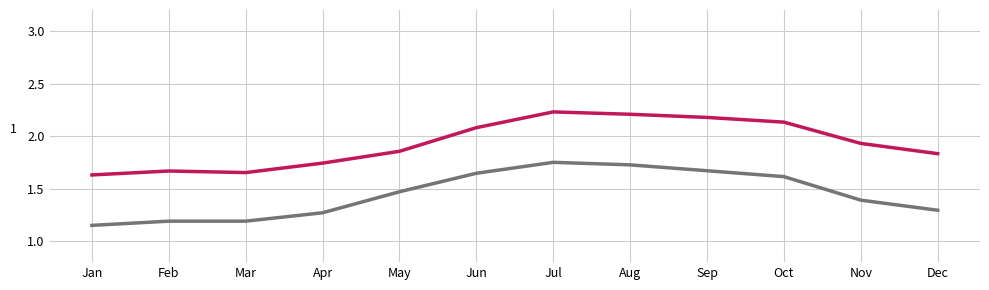

What is the spread (max minus min) of values at Apr?

0.5